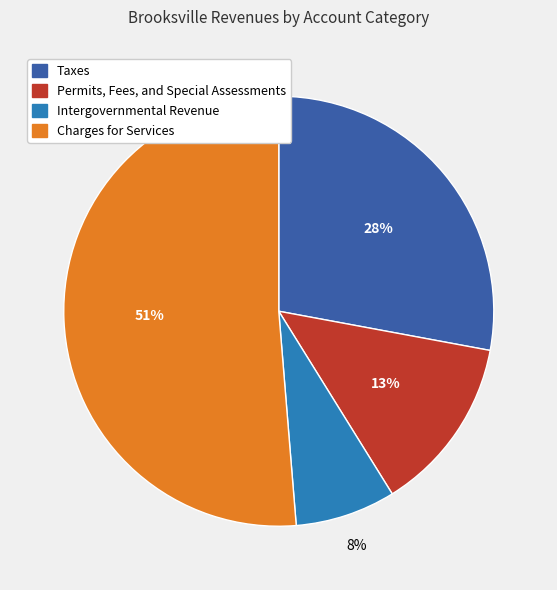

Which category accounts for the majority?

Charges for Services